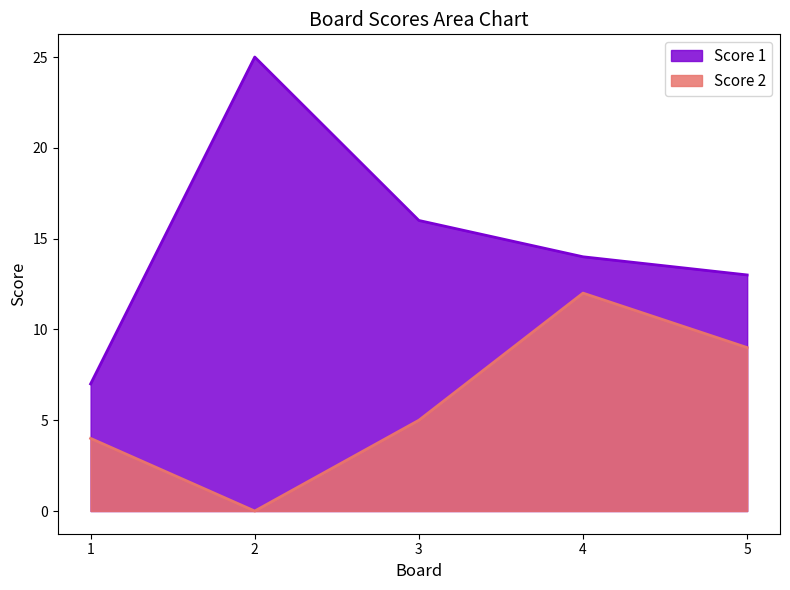

True or false: Score 2 and Score 1 cross at least once.

False